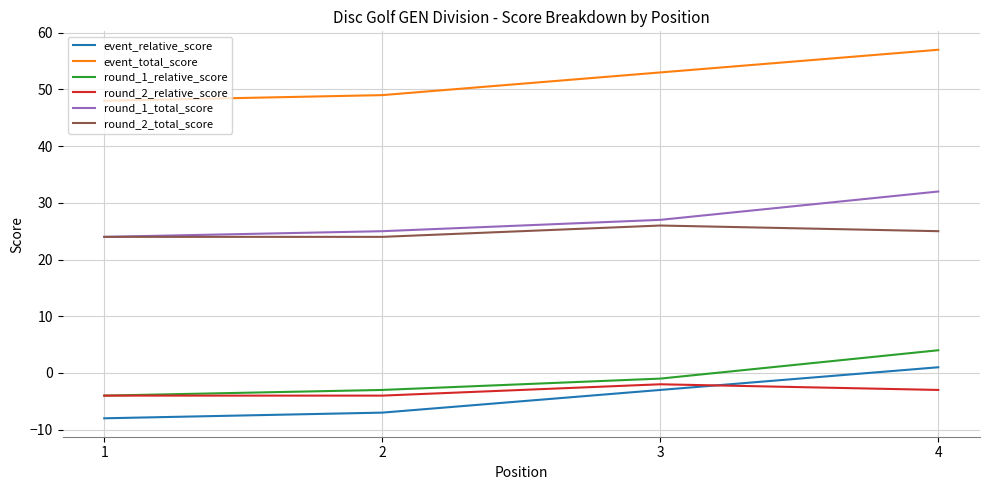

In round_2_relative_score, how many points are higher than both neighbors (excluding endpoints)?

1